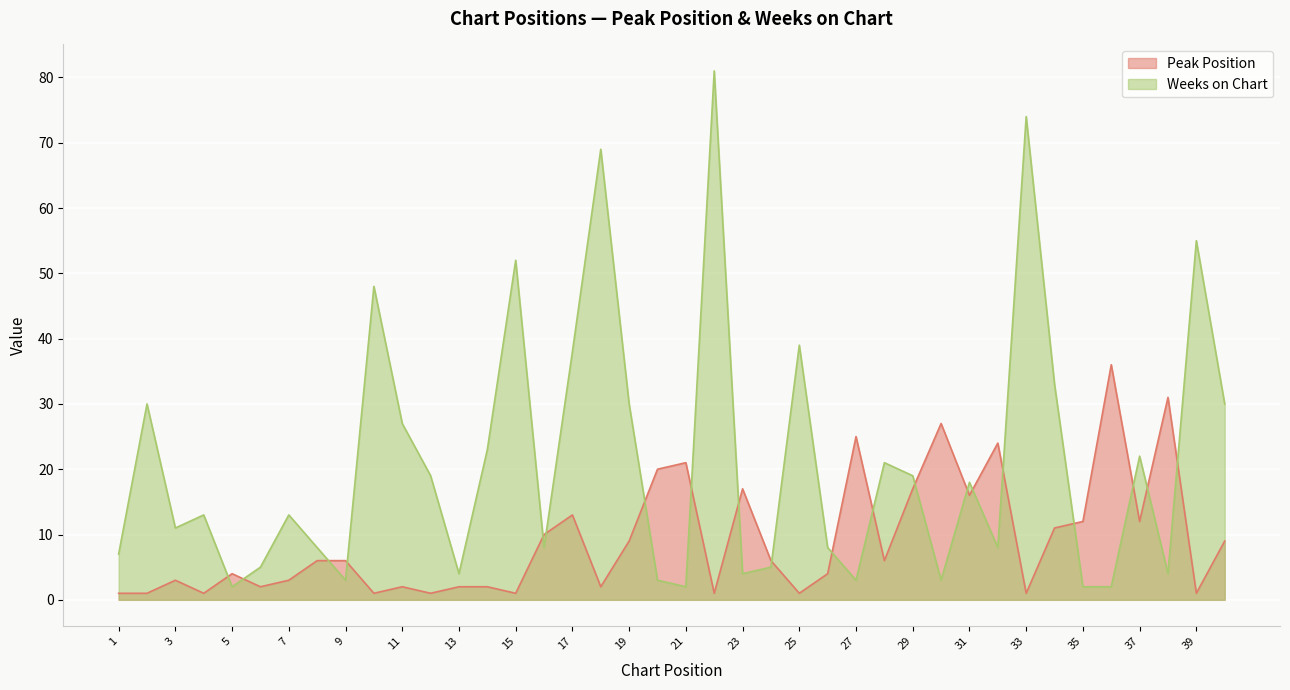

Between 23 and 11, which is larger?

23